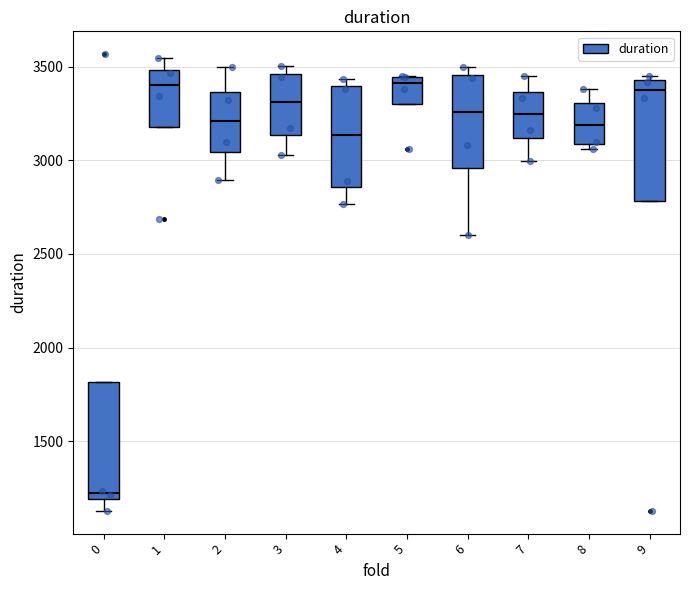

Reading left to right, read every box against the y-axis: the position of its median line, the range the box covers, and the ends of its whiskers. The values are not printed on the chart, so give them approximately, as read against the axis.

0: median 1200 (just above the box's lower edge), box 1200 to 1800, whiskers 1150 to 1800
1: median 3400, box 3200 to 3500, whiskers 3200 to 3550
2: median 3200, box 3050 to 3350, whiskers 2900 to 3500
3: median 3300, box 3150 to 3450, whiskers 3050 to 3500
4: median 3150, box 2850 to 3400, whiskers 2750 to 3450
5: median 3400, box 3300 to 3450, whiskers 3300 to 3450
6: median 3250, box 2950 to 3450, whiskers 2600 to 3500
7: median 3250, box 3100 to 3350, whiskers 3000 to 3450
8: median 3200, box 3100 to 3300, whiskers 3050 to 3400
9: median 3400, box 2800 to 3450, whiskers 2800 to 3450 (just above the box's upper edge)